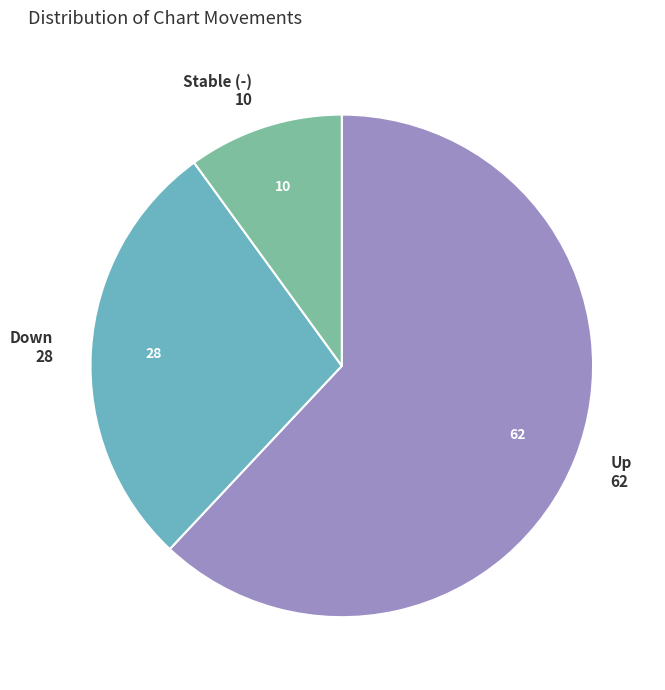

Count the number of slices in the pie.

3